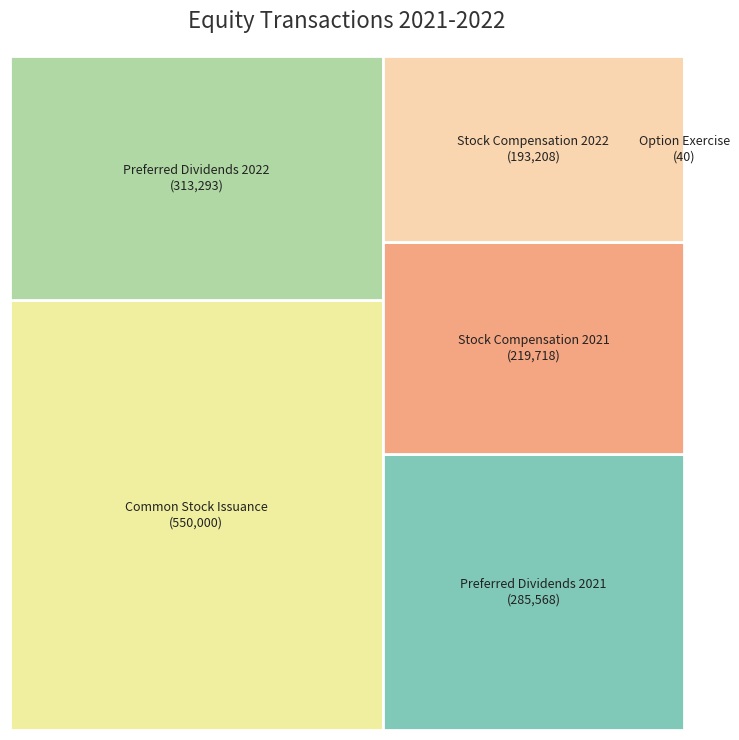

To the nearest percent, what is the combined percentage of Stock Compensation 2022 and Common Stock Issuance?

48%